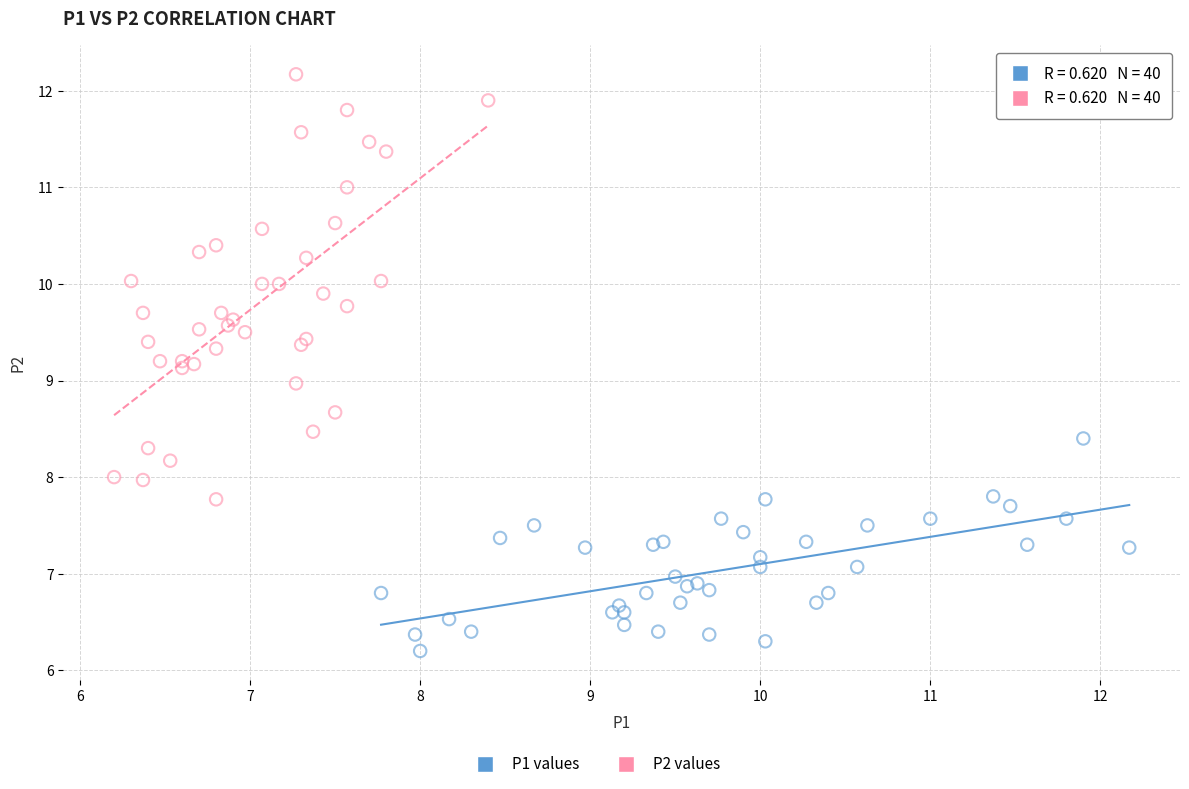

Which series reaches the maximum Y coordinate?

P2 values